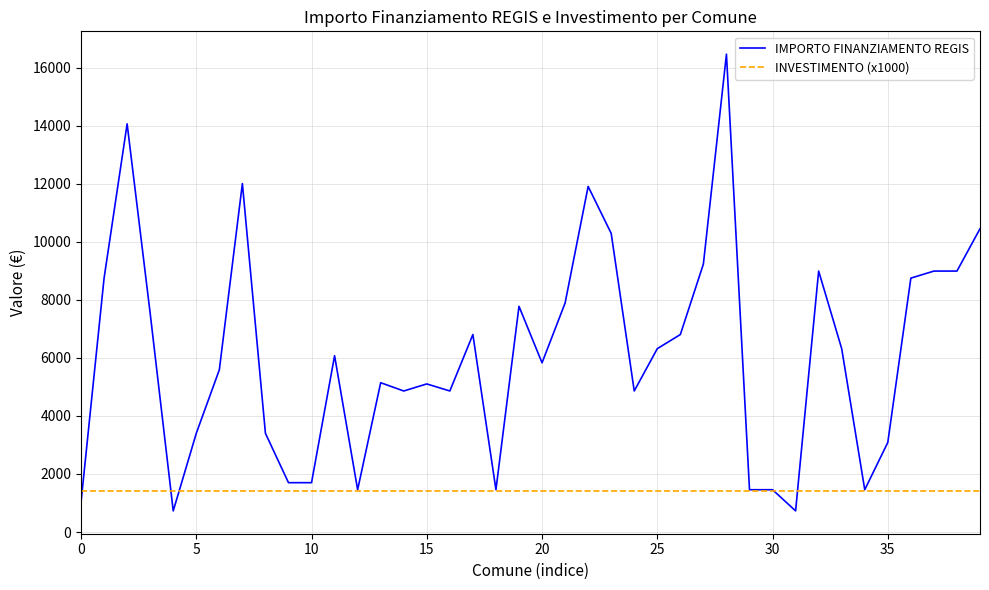

What is the lowest value of the IMPORTO FINANZIAMENTO REGIS series?

729